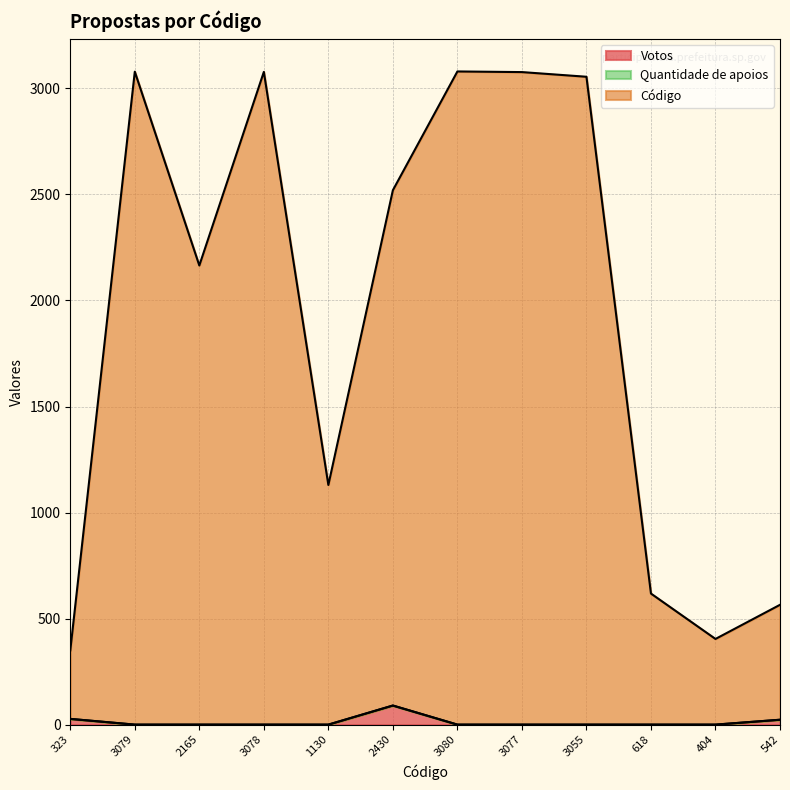

Is it true that Votos equals 23 at 542?

True